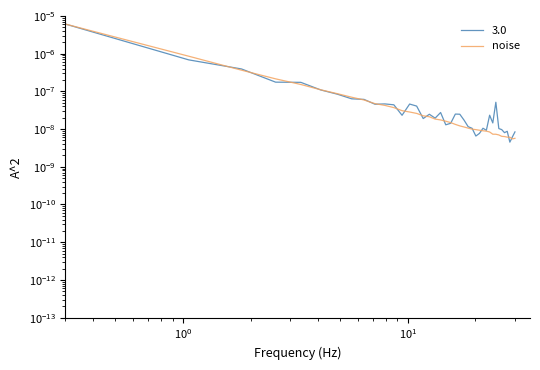

The value at 14 is 0.0. True or false?

False